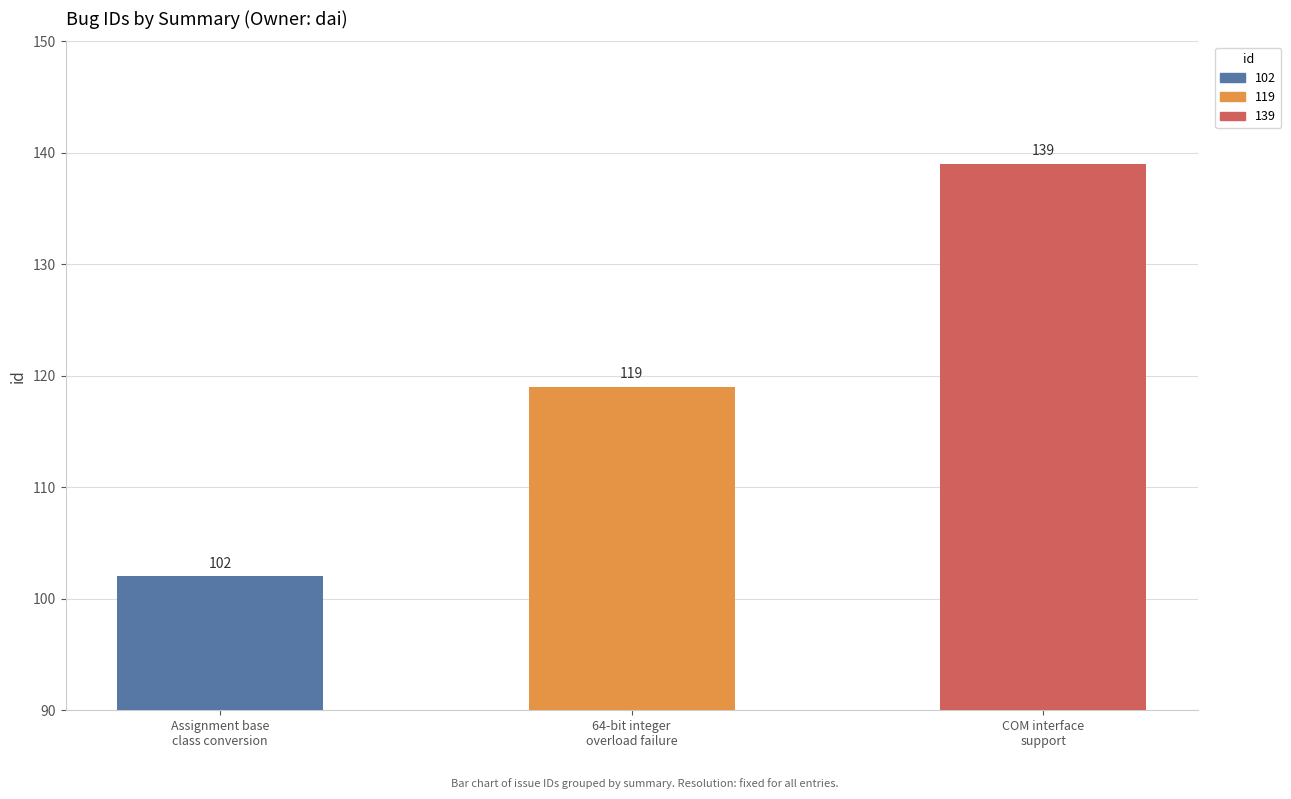

The value at 139 is 139. True or false?

True